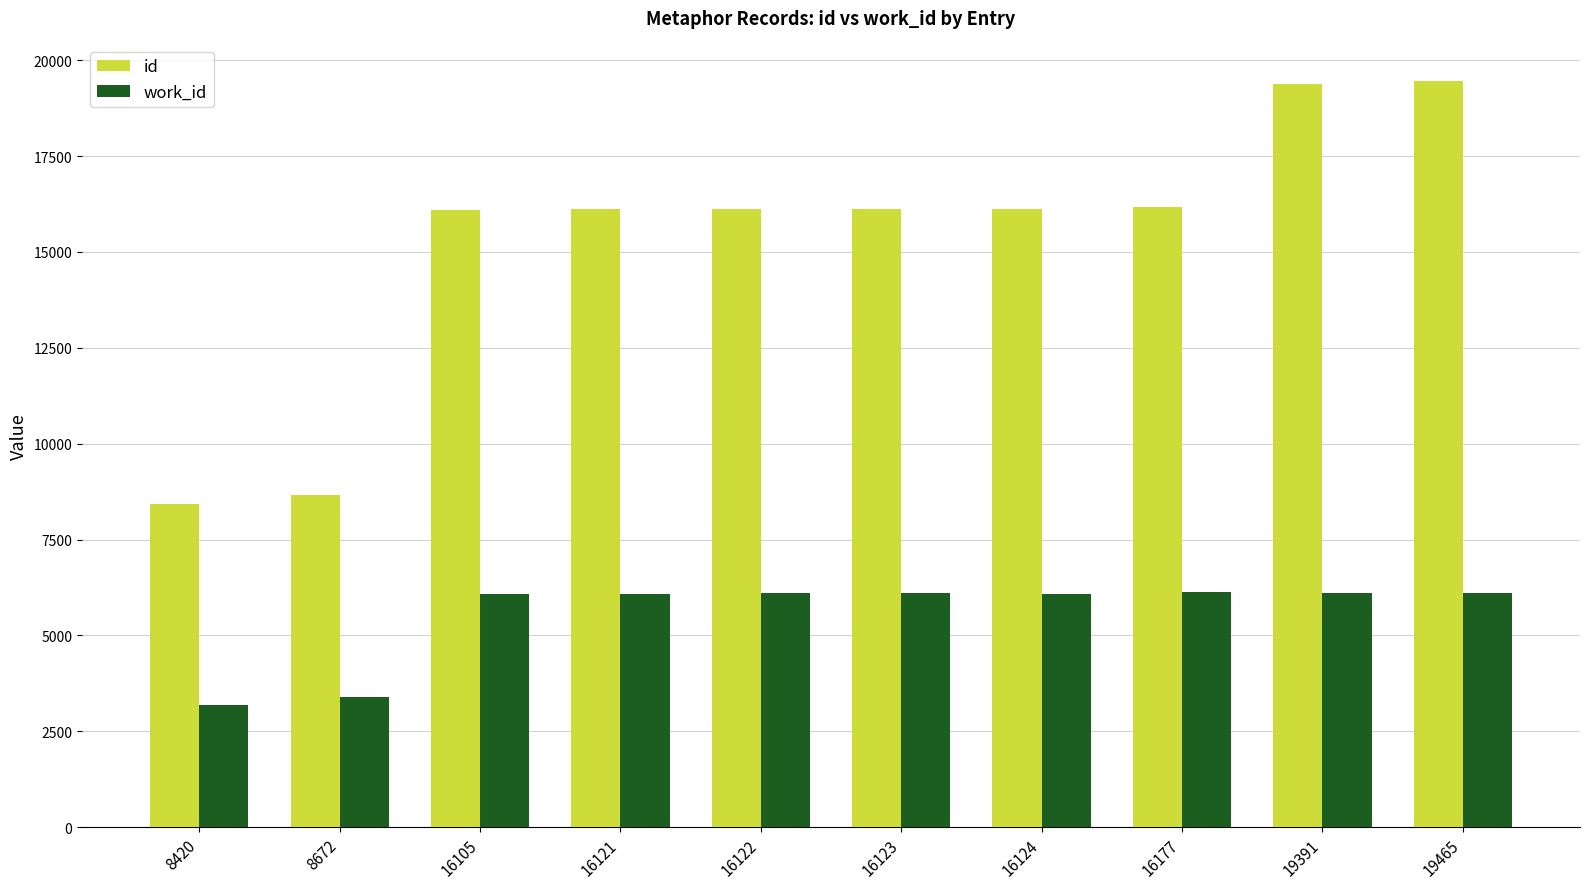

Is it true that work_id equals 8314 at 16105?

False